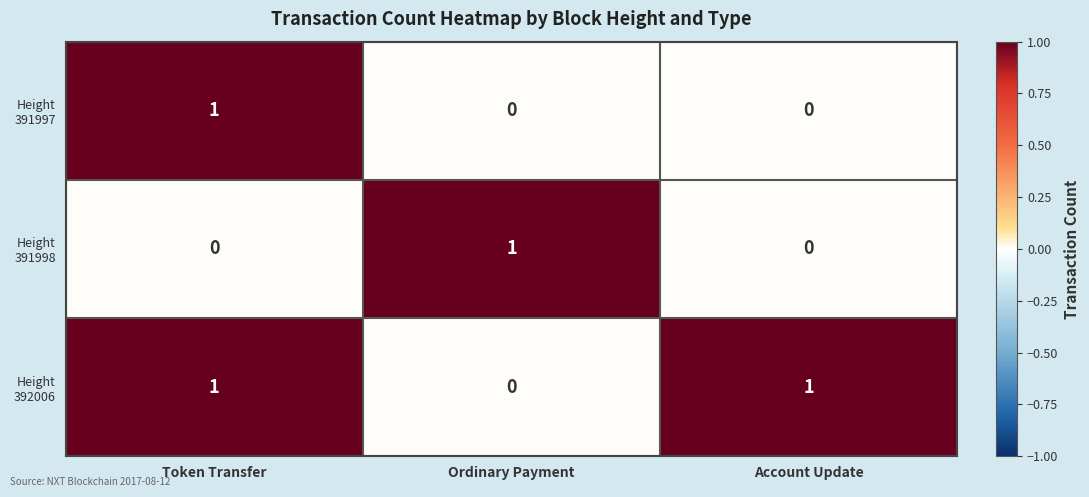

At which category is the sum across all series the highest?

Token Transfer